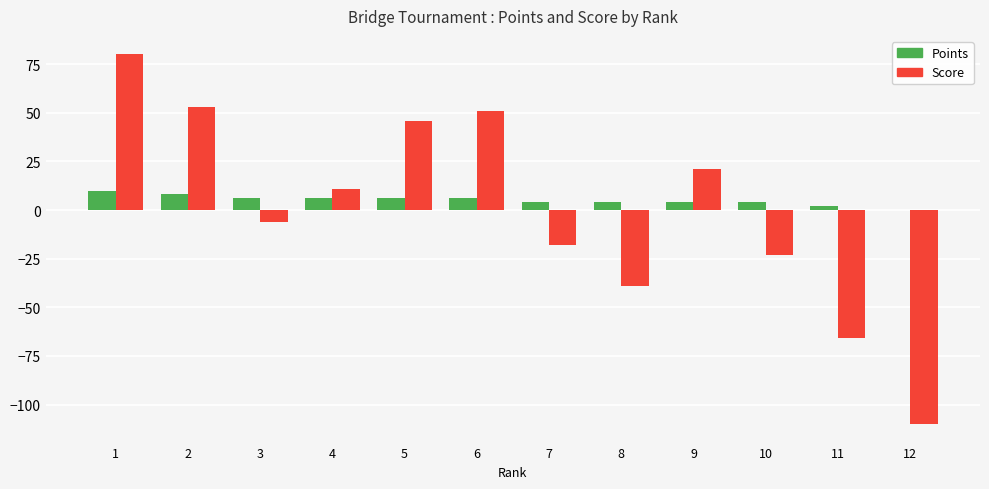

Reading right to left, extract all data points from this chart.

Points: 0	2	4	4	4	4	6	6	6	6	8	10
Score: -110	-66	-23	21	-39	-18	51	46	11	-6	53	80